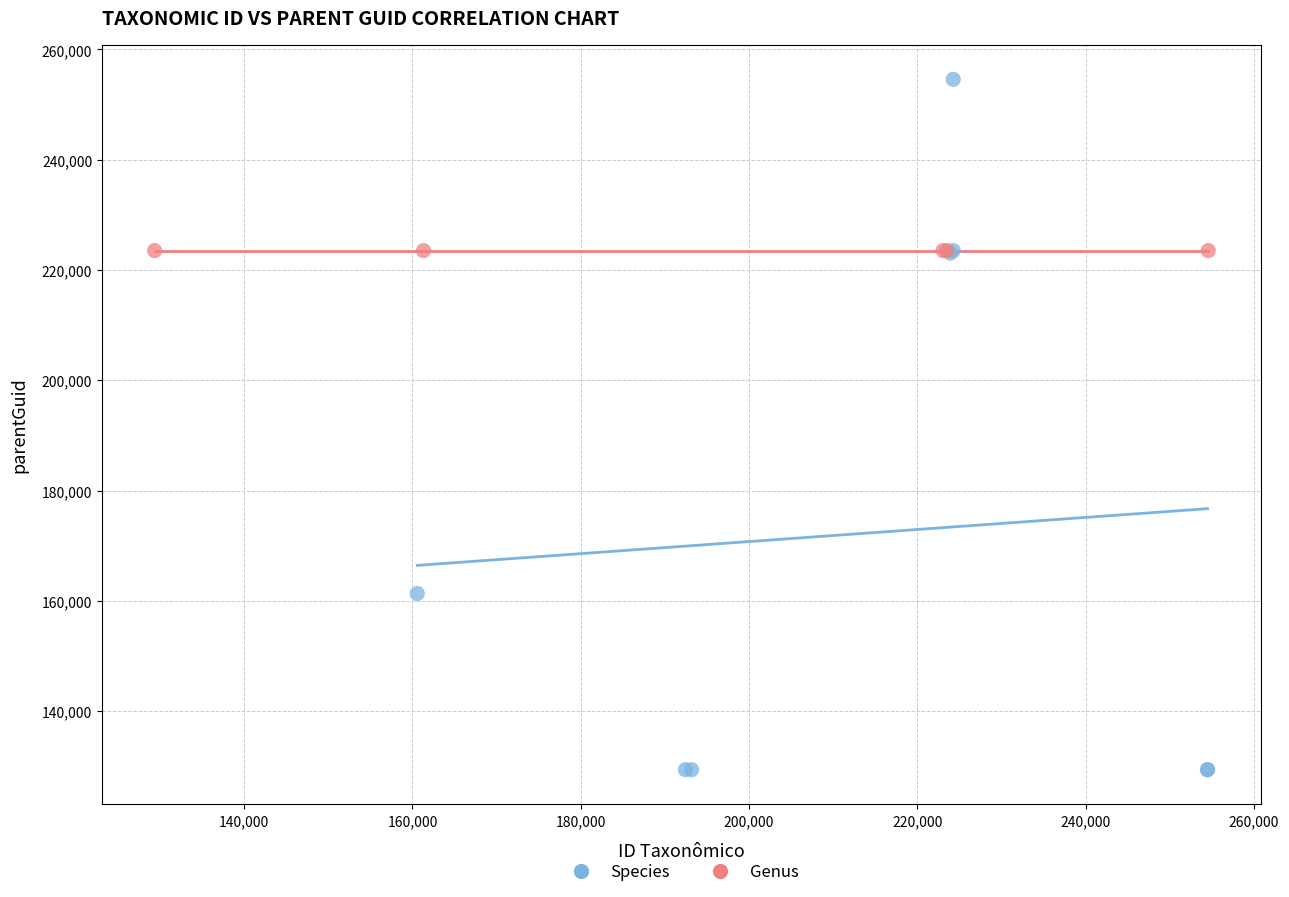

Which series reaches the maximum Y coordinate?

Species